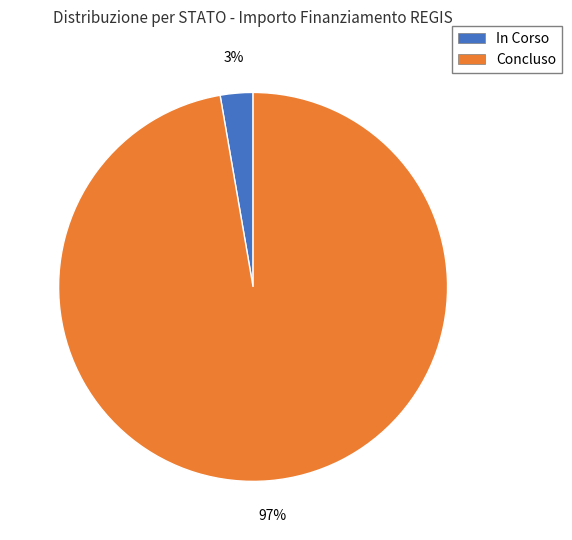

The In Corso slice represents 16% of the pie. True or false?

False